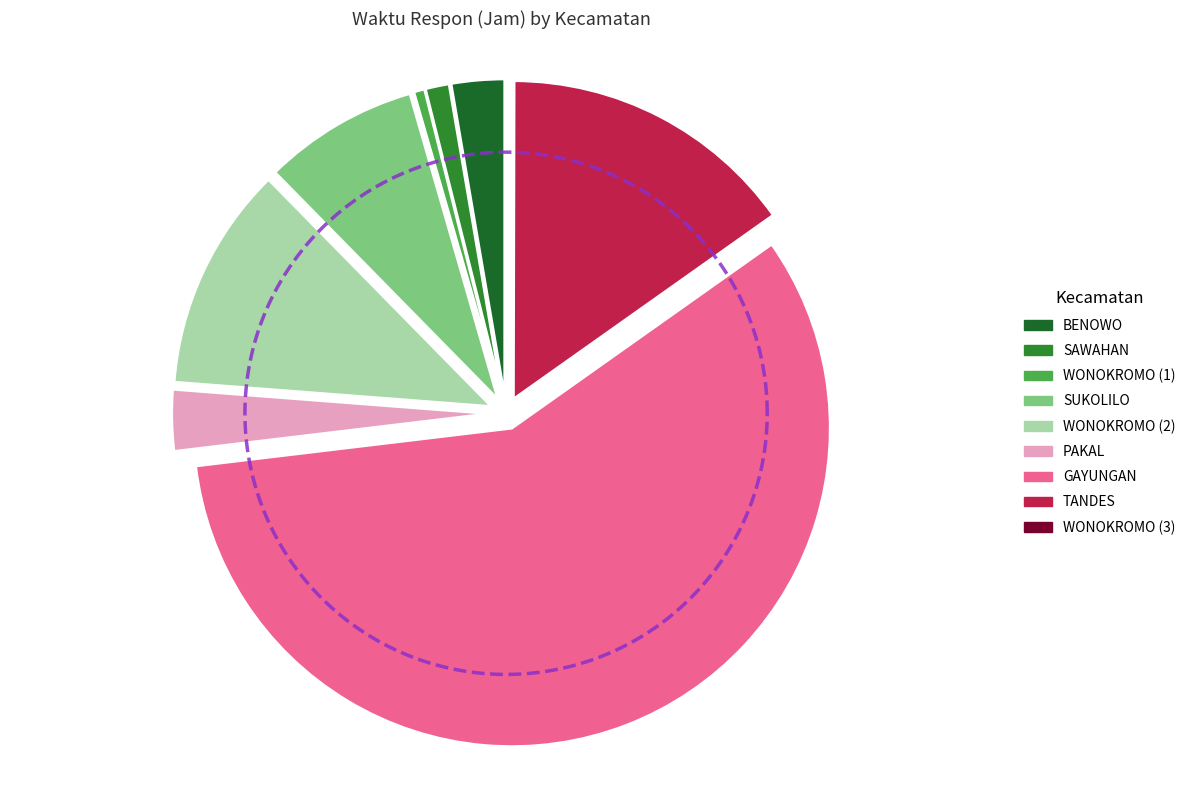

Is there a majority slice in this chart?

Yes